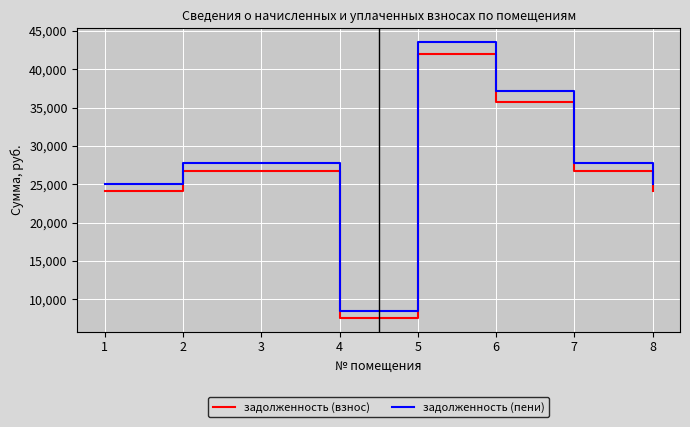

What is the maximum value shown in the chart?

43538.9